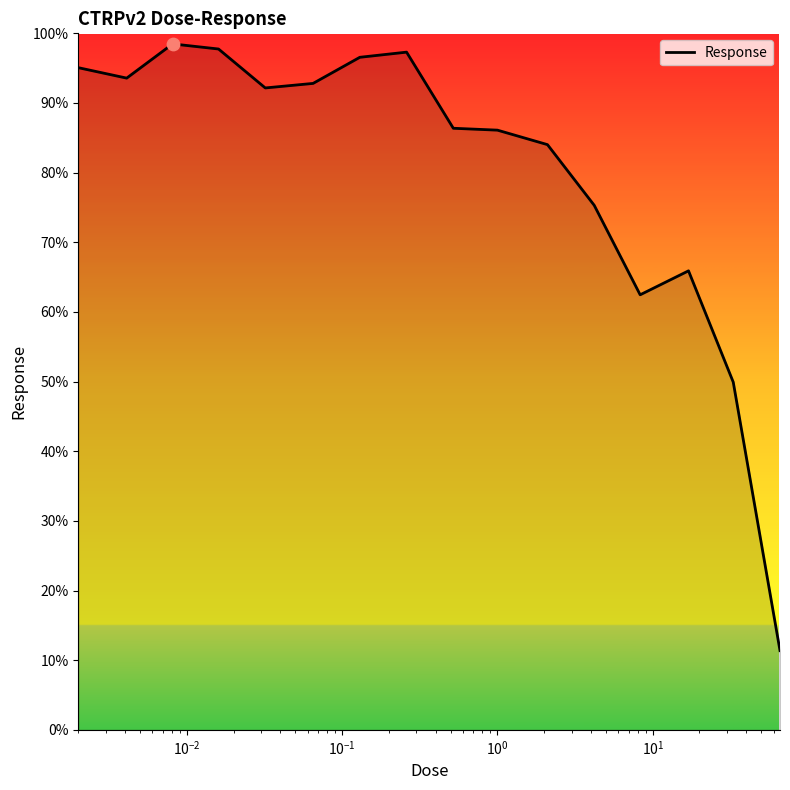

What is the difference between the maximum and minimum values?

87.1